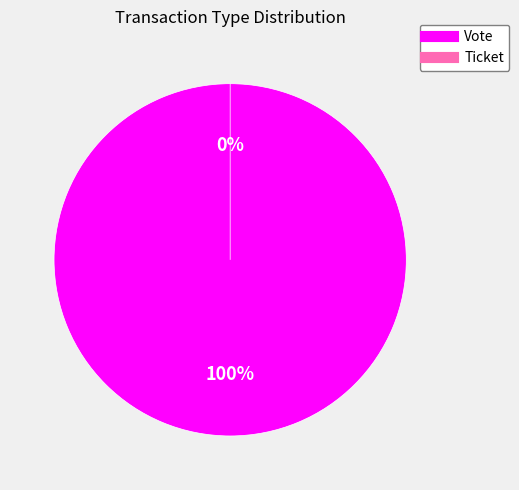

Is it true that Ticket is 1% of the pie?

False